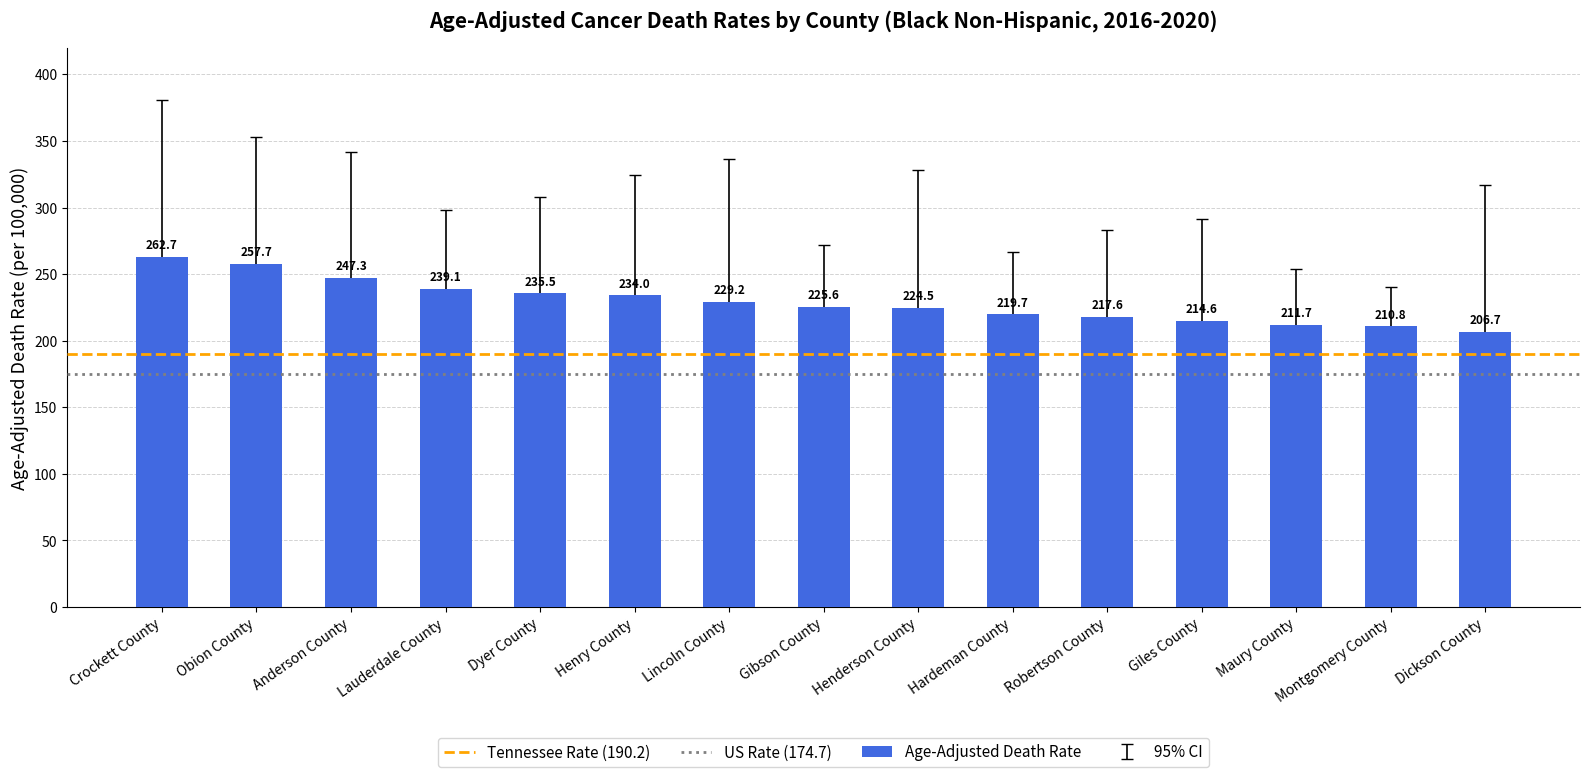

Is it true that the value at Lauderdale County is 344.2?

False